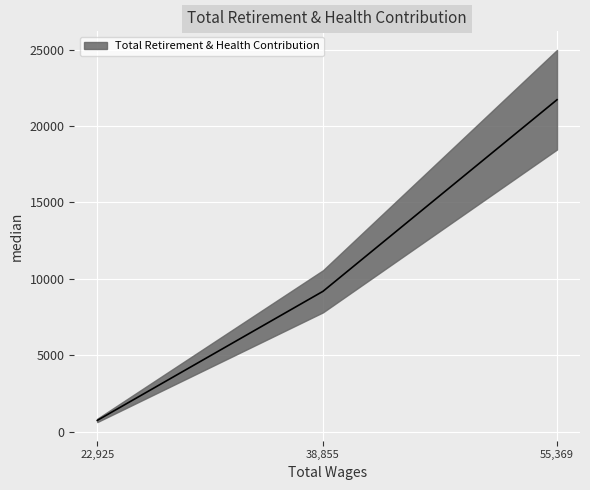

What is the difference between the maximum and minimum values?

20987